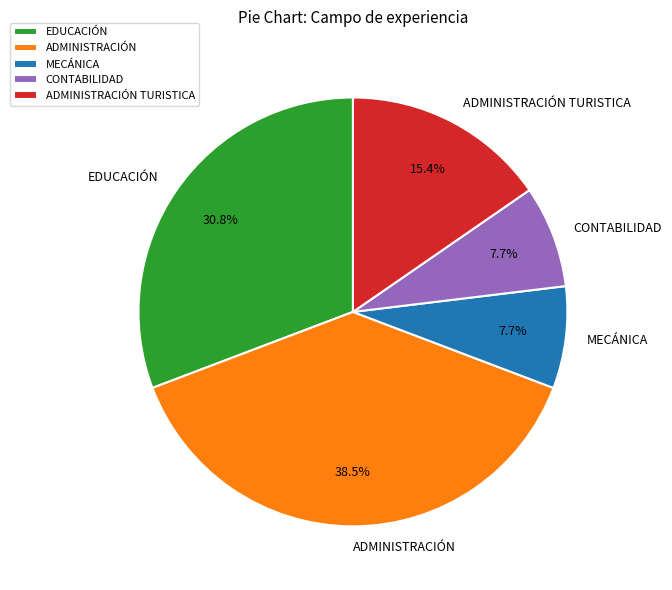

To the nearest percent, what is the combined percentage of ADMINISTRACIÓN and EDUCACIÓN?

69%